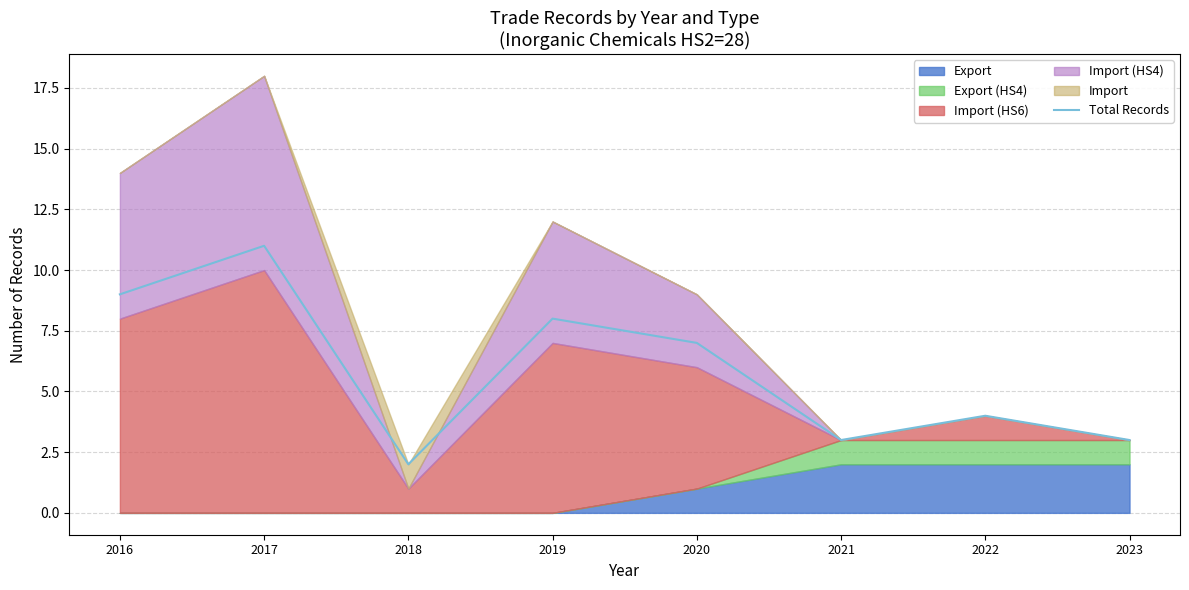

What is the value of the 5th point from the left?

7